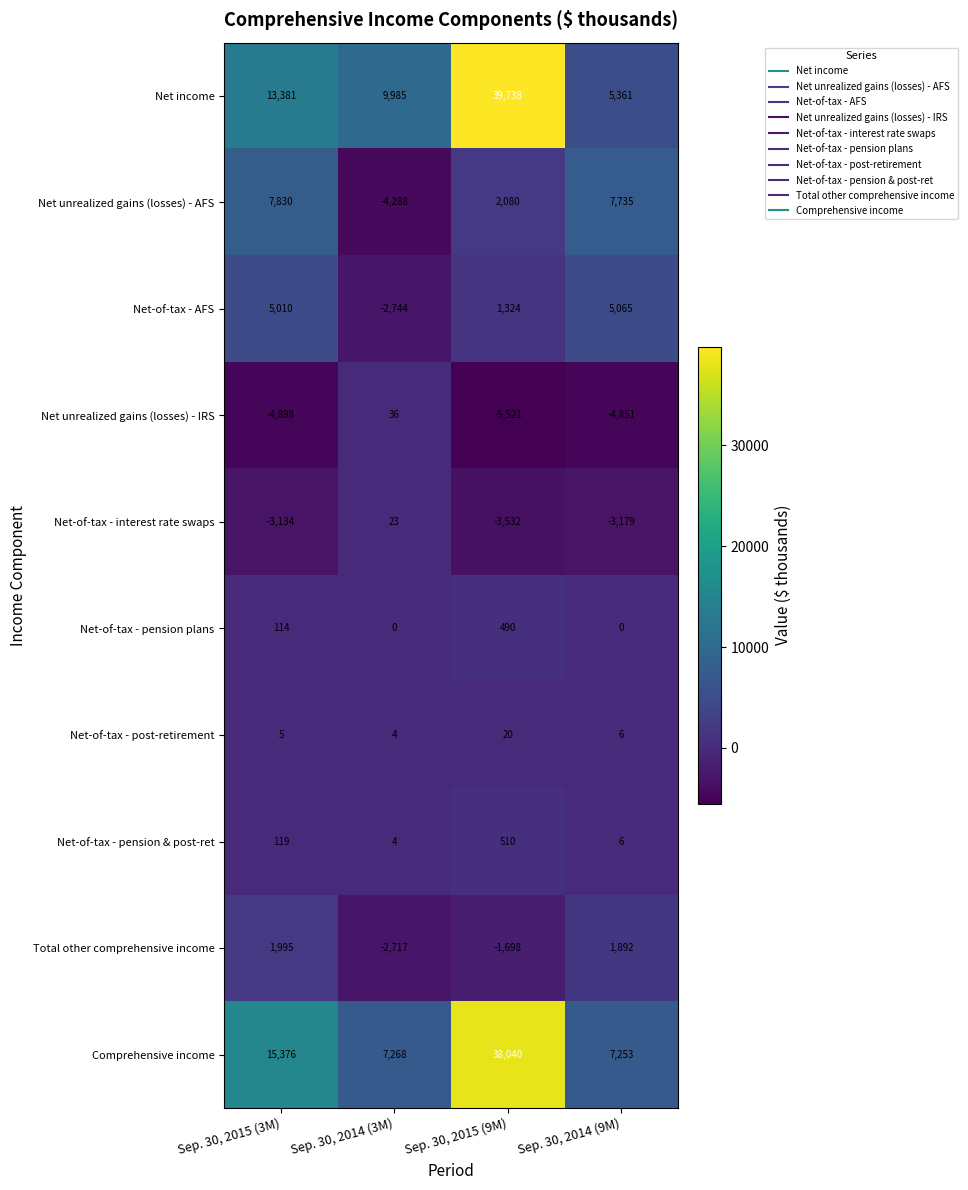

How many positive values does the Net unrealized gains (losses) - IRS series have?

1